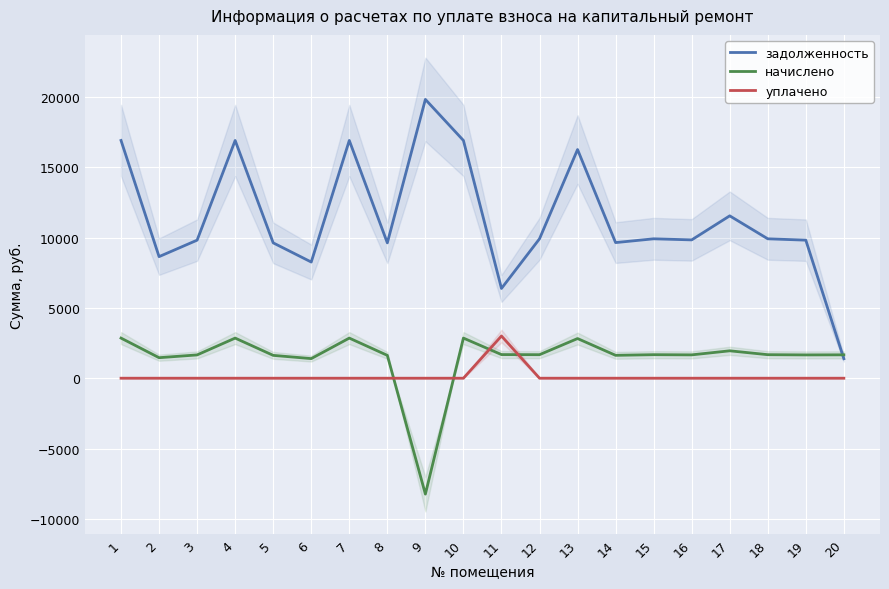

What is the spread (max minus min) of values at 6?

8256.0